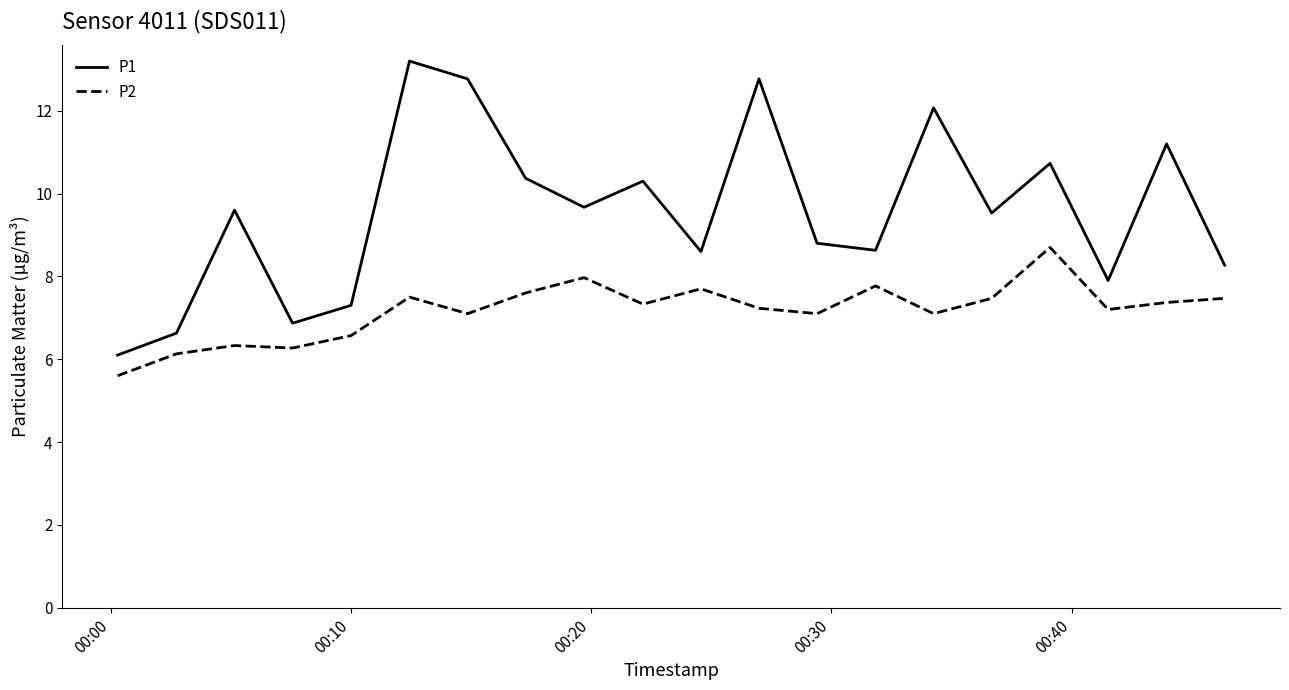

What is the difference between the maximum and minimum values in the P2 series?

3.1